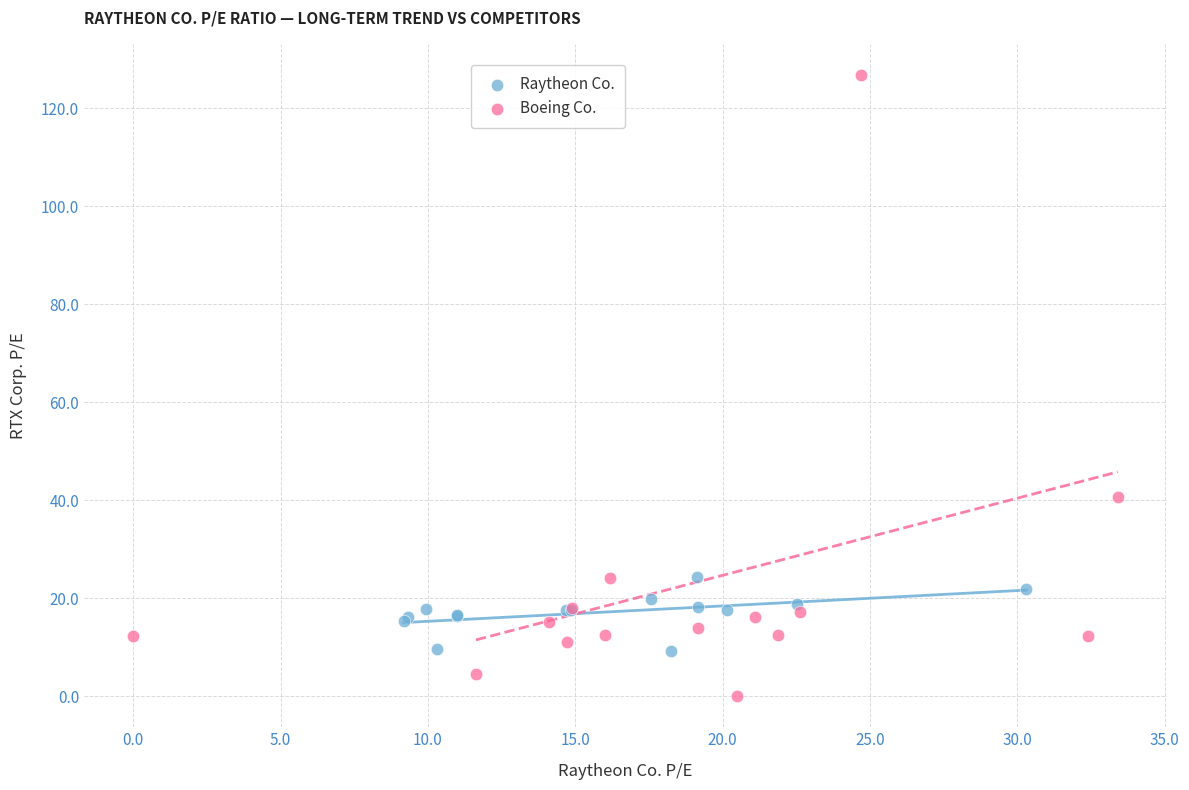

Which series contains the highest Y value?

Boeing Co.